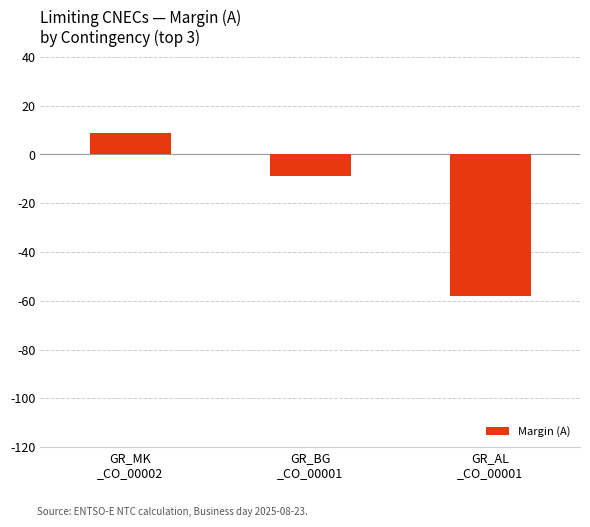

Which has a higher value, GR_BG
_CO_00001 or GR_MK
_CO_00002?

GR_MK
_CO_00002